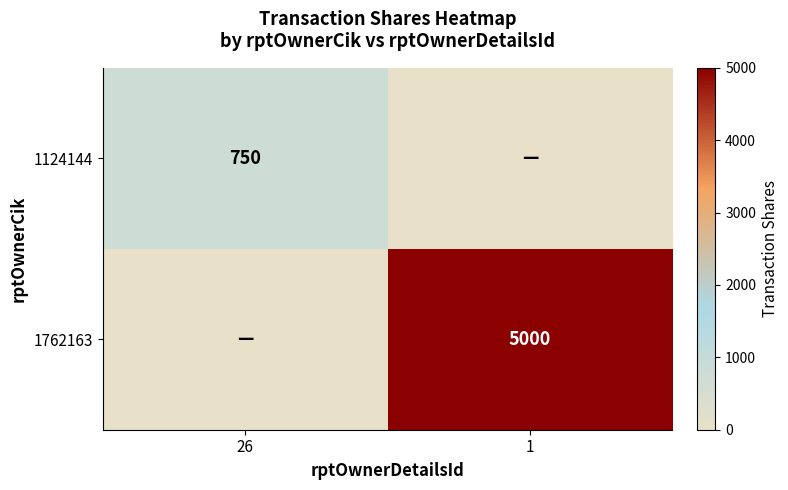

Is the value of 1124144 at 26 greater than the value of 1762163 at 1?

No